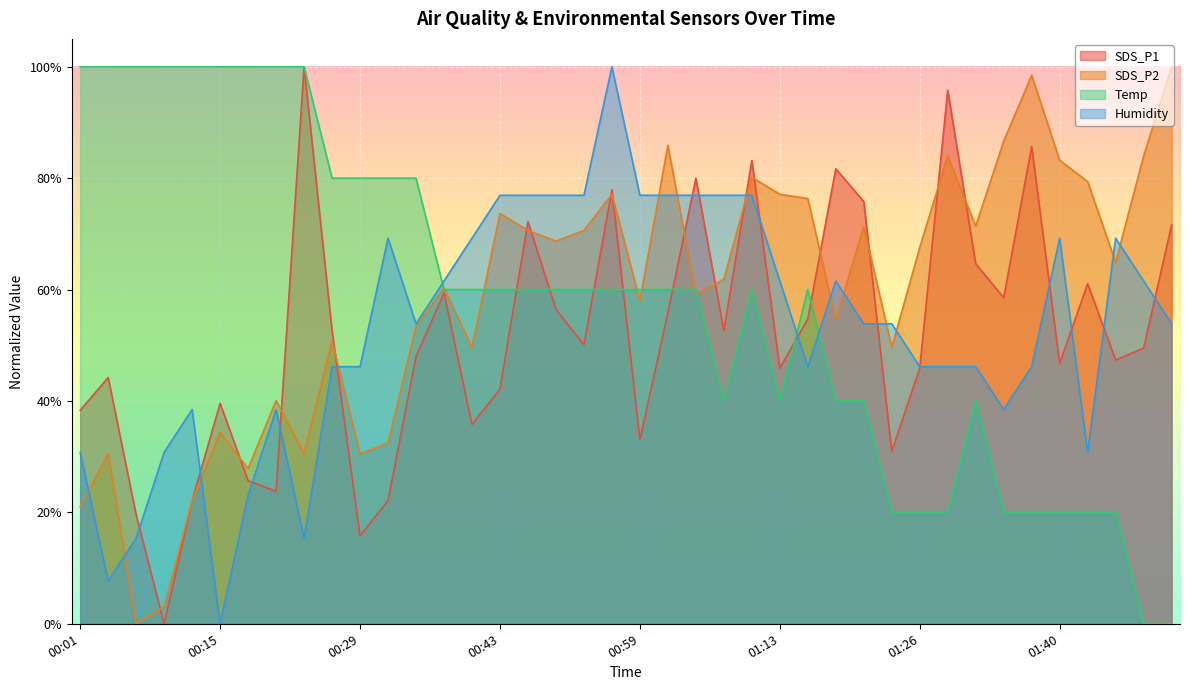

True or false: Humidity and SDS_P1 intersect in this chart.

True